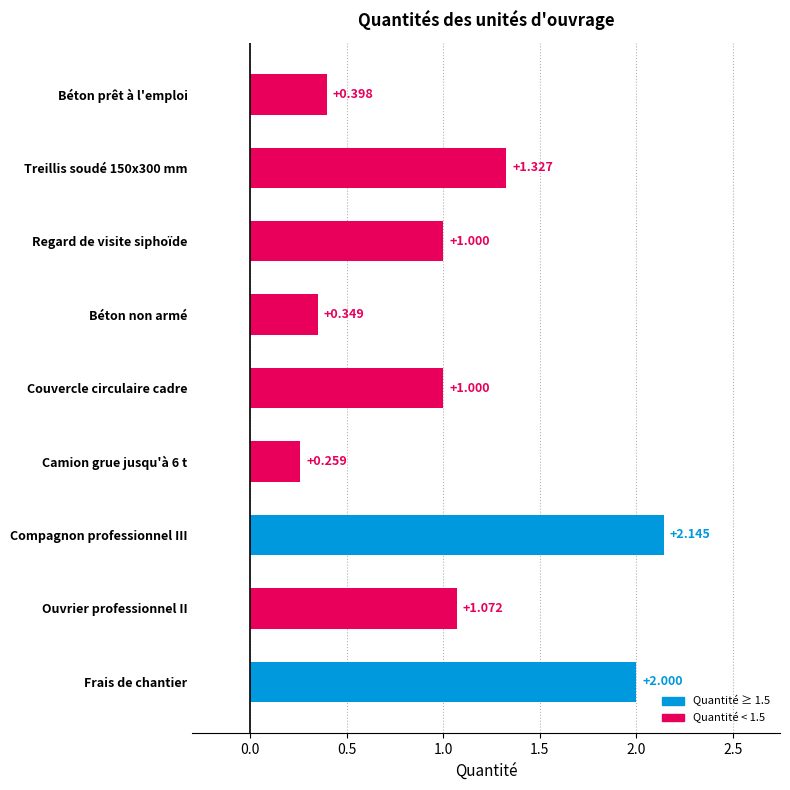

How many series are shown in this chart?

1